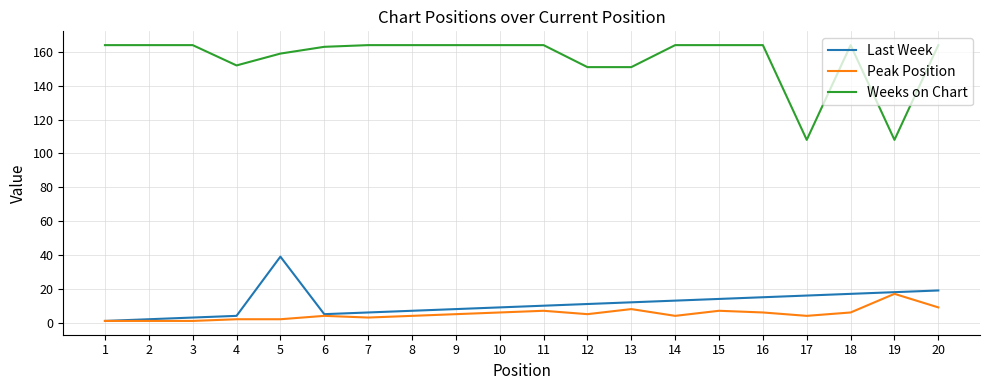

What is the minimum value for Weeks on Chart?

108